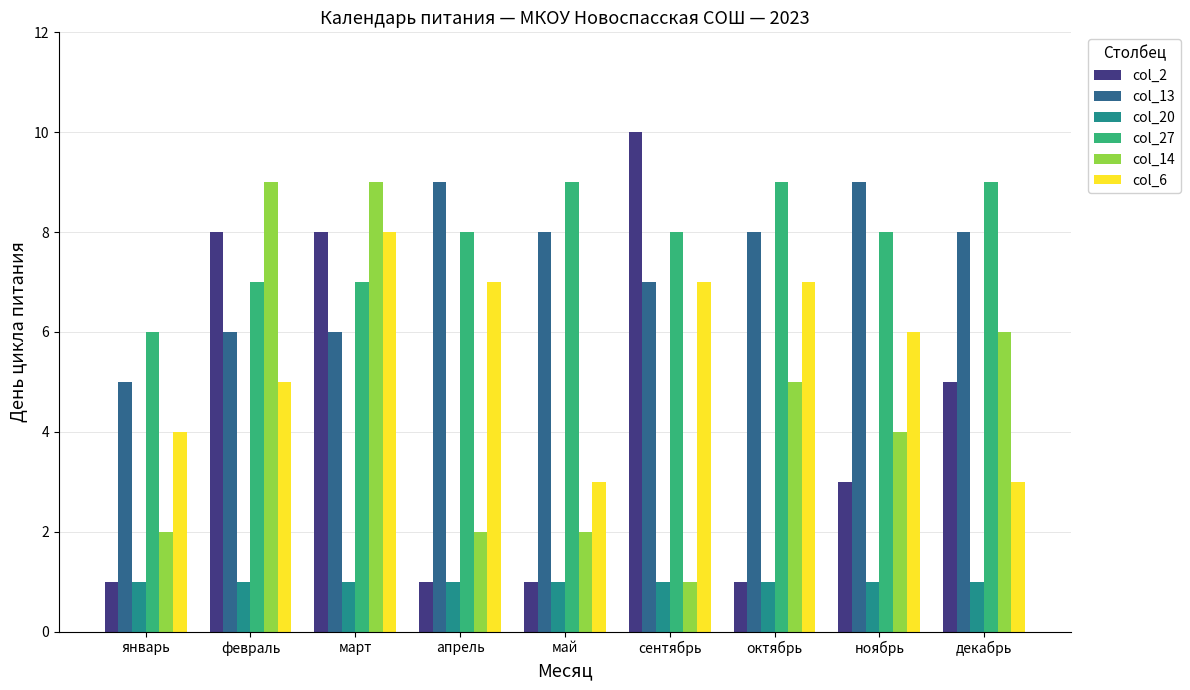

What is the approximate value of col_13 at февраль?

6